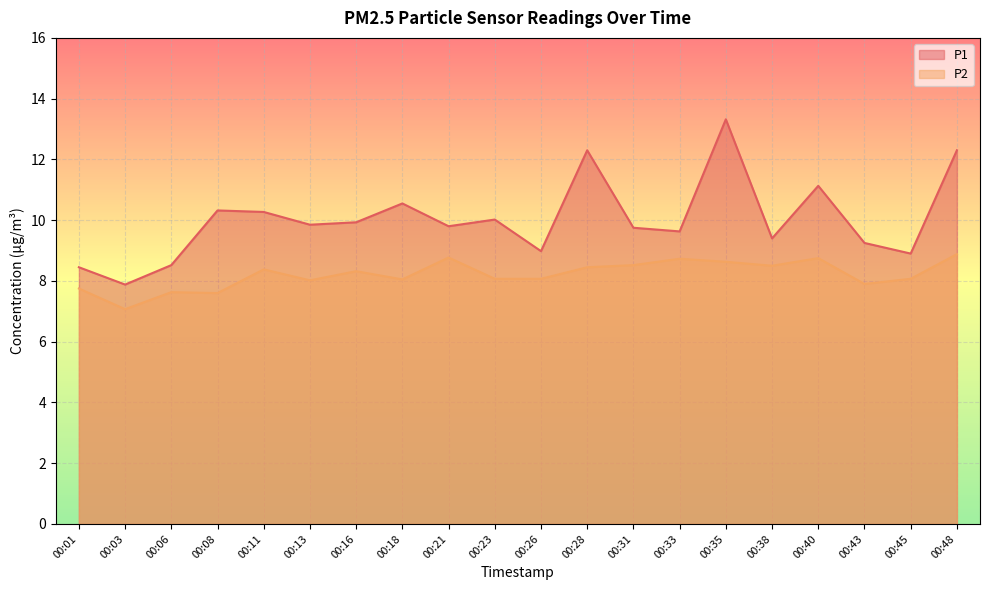

How many categories are shown in the chart?

20